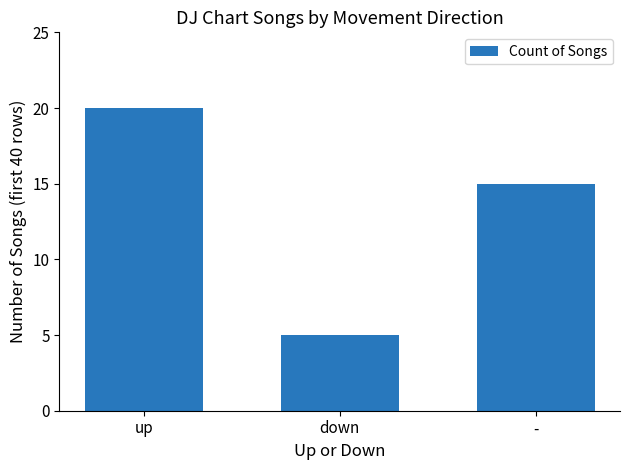

How many categories are shown in the chart?

3